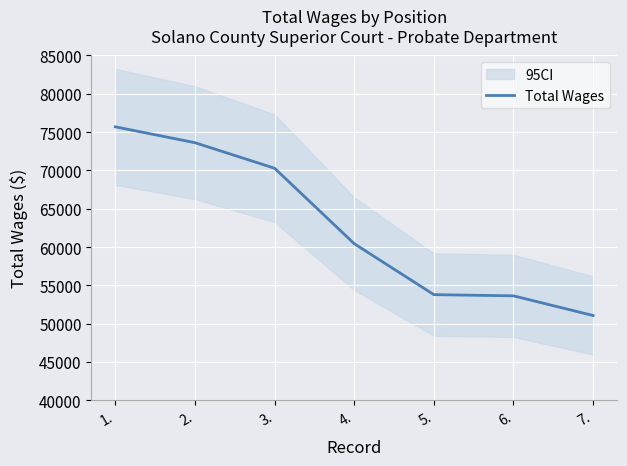

What is the difference between the second highest and second lowest values?

19991